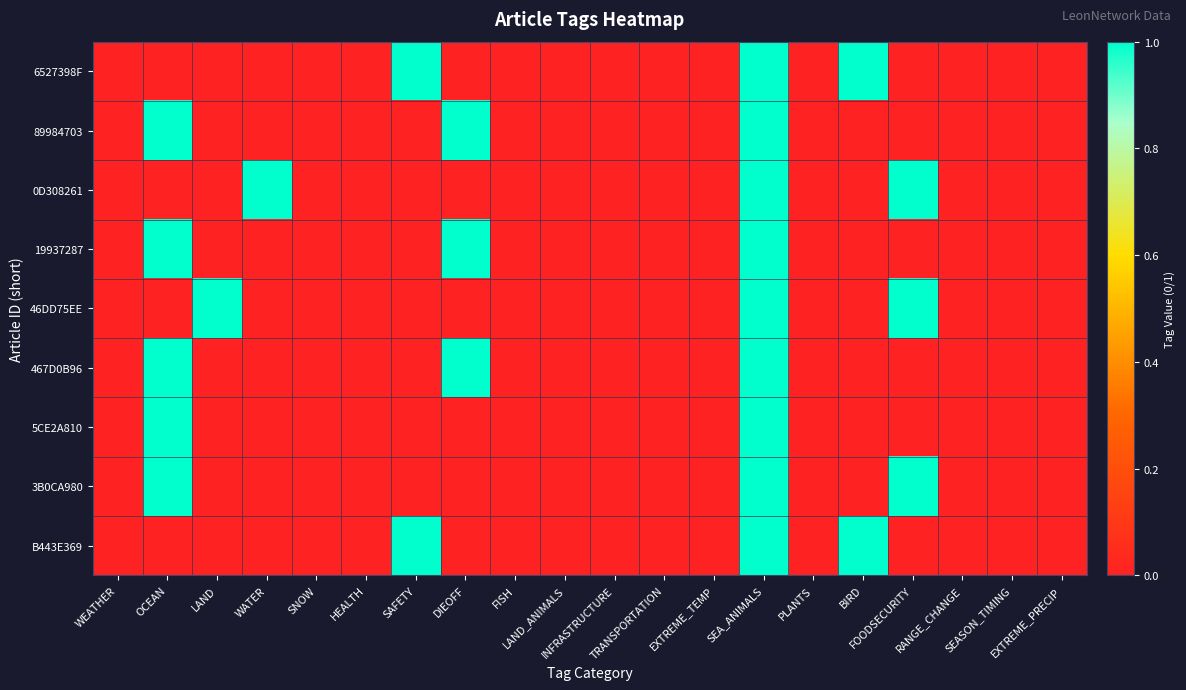

At HEALTH, list the series in order from largest to smallest.

6527398F, 89984703, 0D308261, 19937287, 46DD75EE, 467D0B96, 5CE2A810, 3B0CA980, B443E369